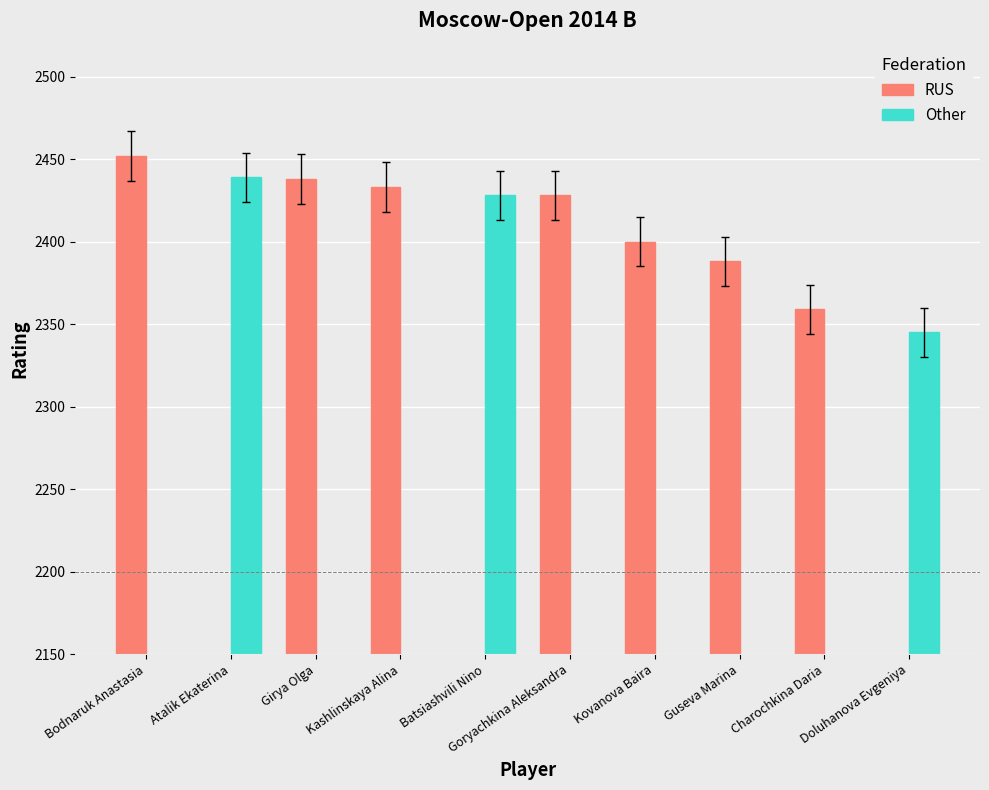

Which category has the lowest value across all series?

Atalik Ekaterina